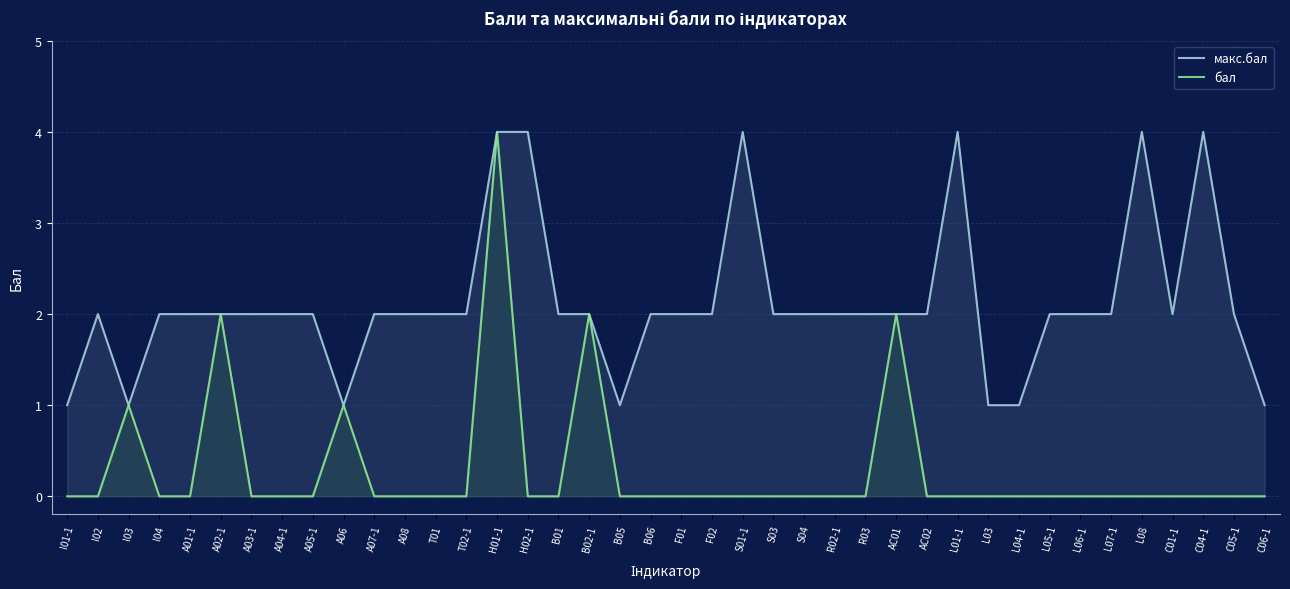

True or false: бал and макс.бал intersect in this chart.

False